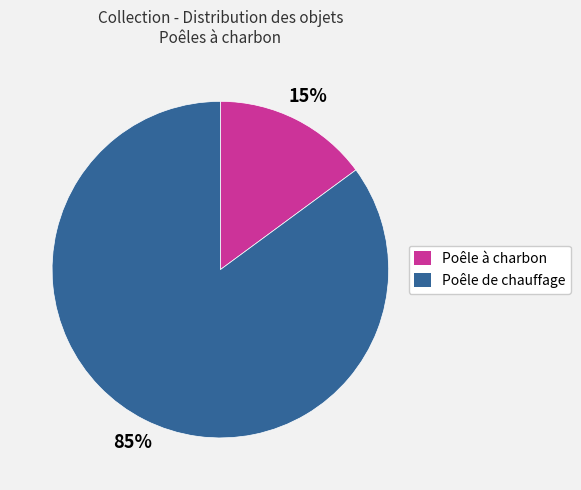

The Poêle de chauffage slice represents 85% of the pie. True or false?

True